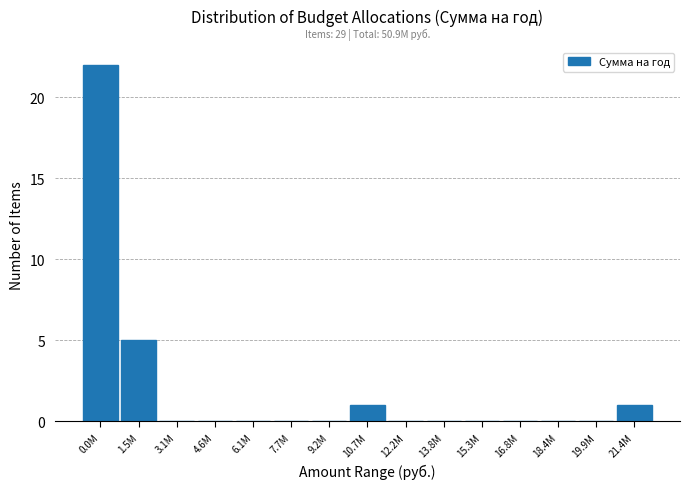

Reading left to right, list all the values displayed in this chart.

0.0M=22	1.5M=5	3.1M=0	4.6M=0	6.1M=0	7.7M=0	9.2M=0	10.7M=1	12.2M=0	13.8M=0	15.3M=0	16.8M=0	18.4M=0	19.9M=0	21.4M=1